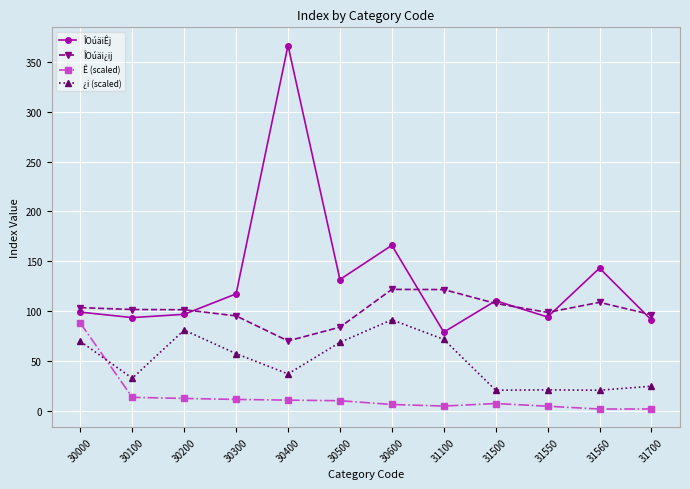

At which category does ¿i (scaled) reach its first local peak?

30200